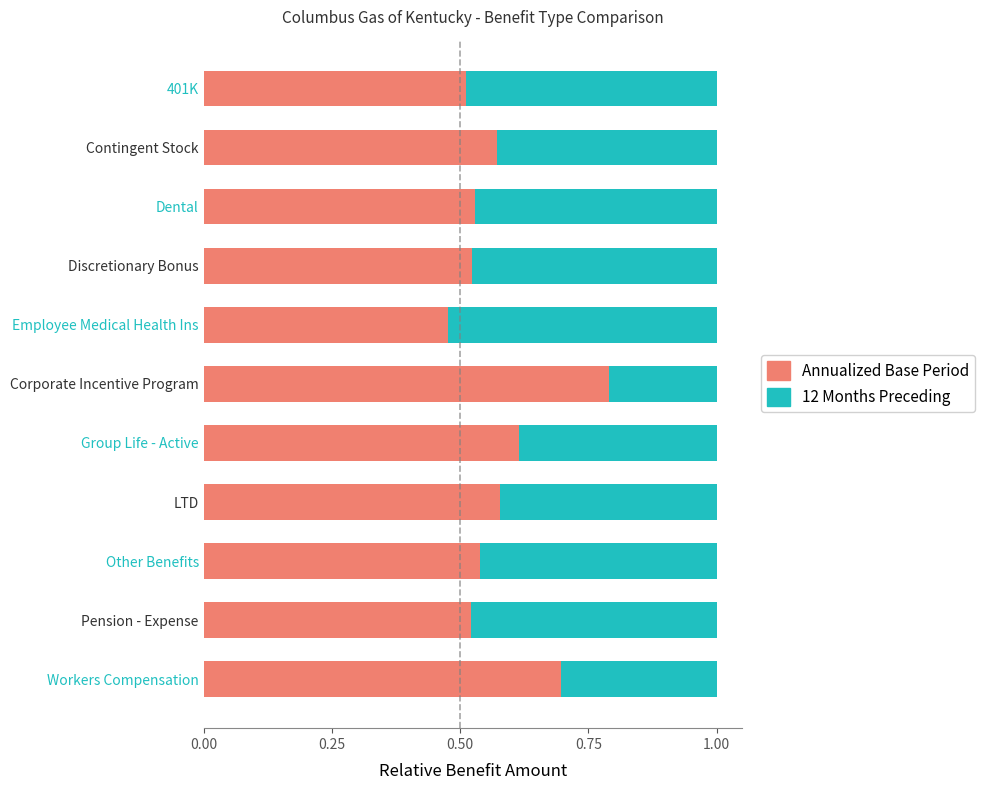

What is the highest value of the Annualized Base Period series?

0.8